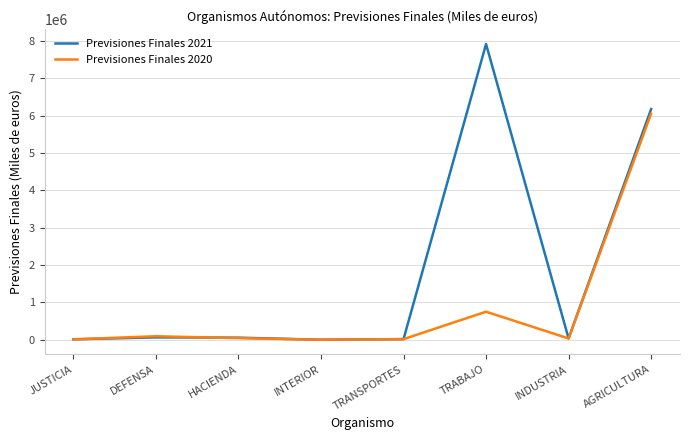

The value of Previsiones Finales 2020 at DEFENSA is 94998. True or false?

True